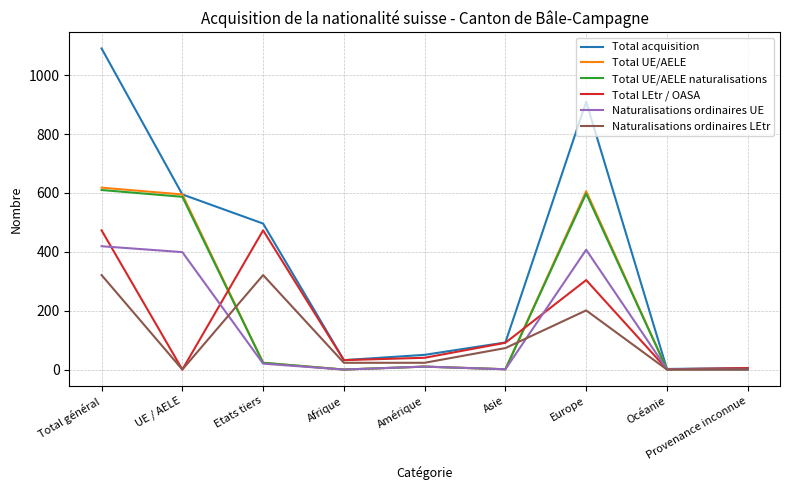

What is the difference between the maximum and minimum values in the Naturalisations ordinaires LEtr series?

321